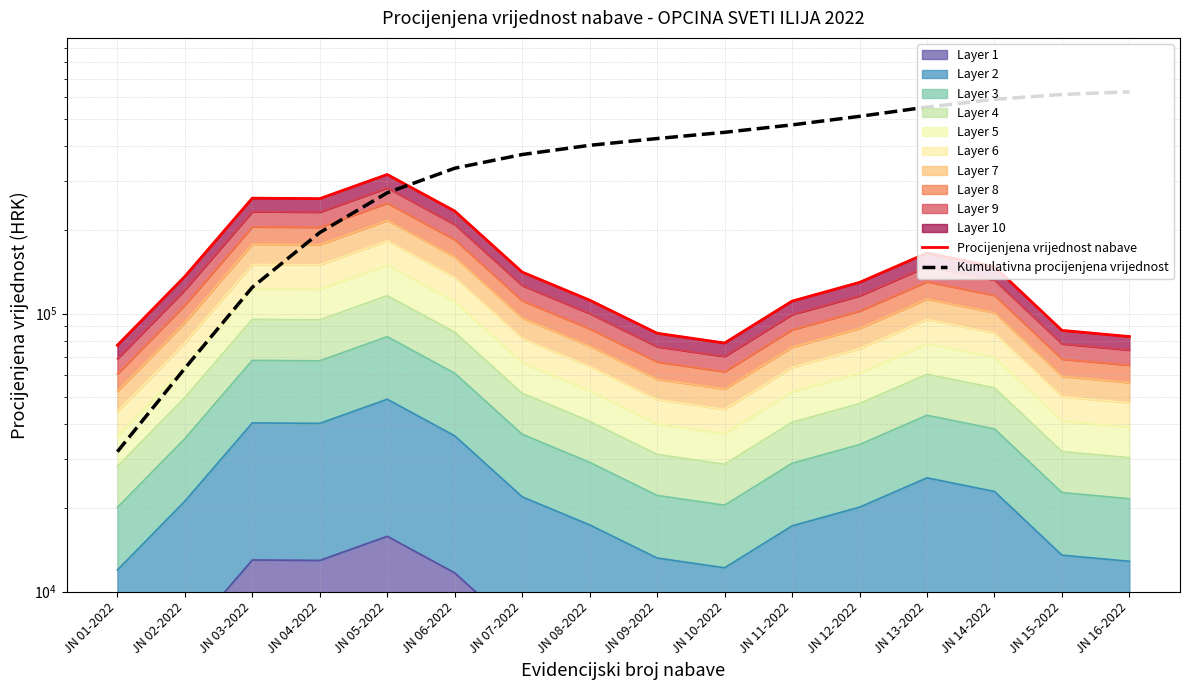

True or false: Kumulativna procijenjena vrijednost has more than 1 points higher than both neighbors.

False